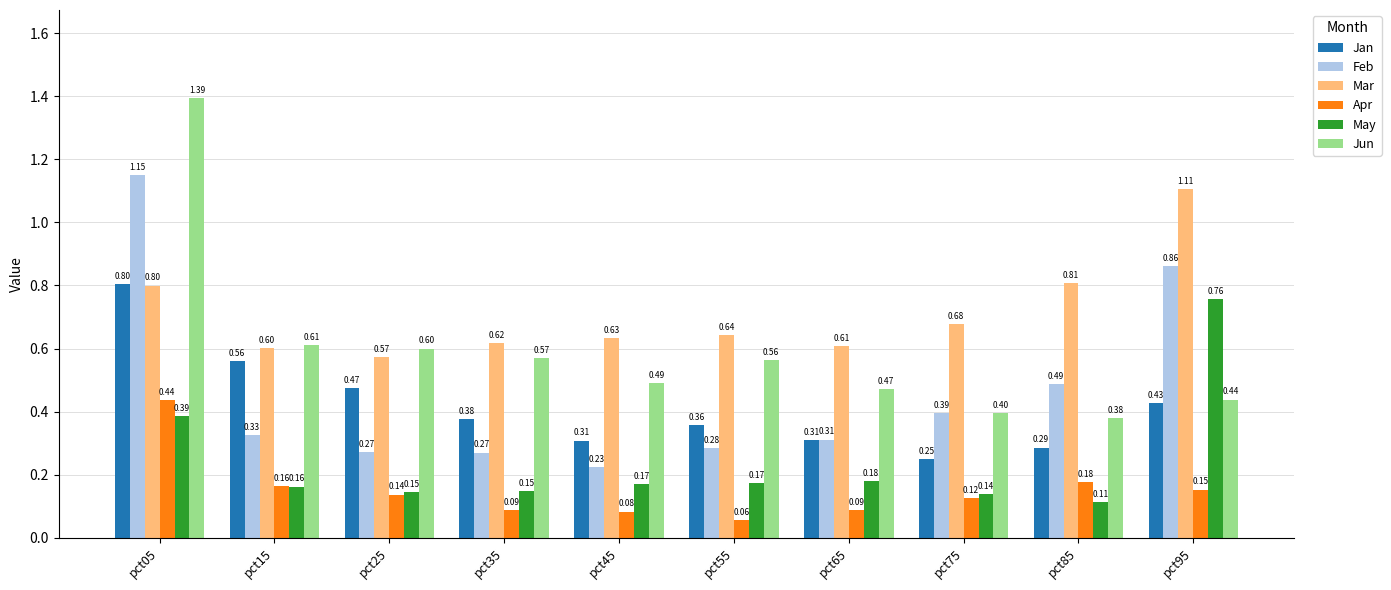

How many bars are there in total?

60